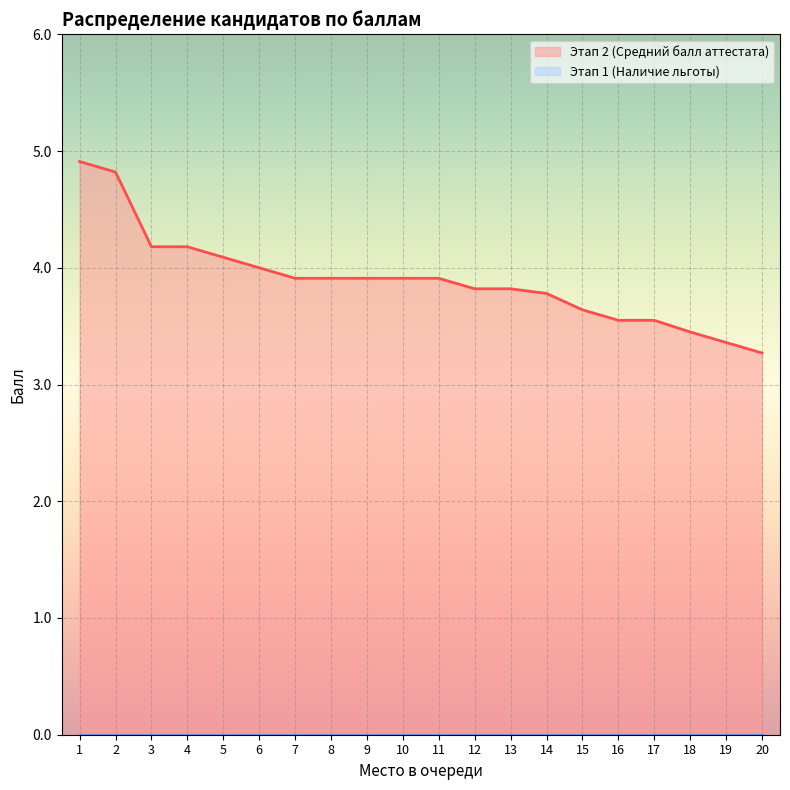

Is it true that the value at 11 is 3.9?

True